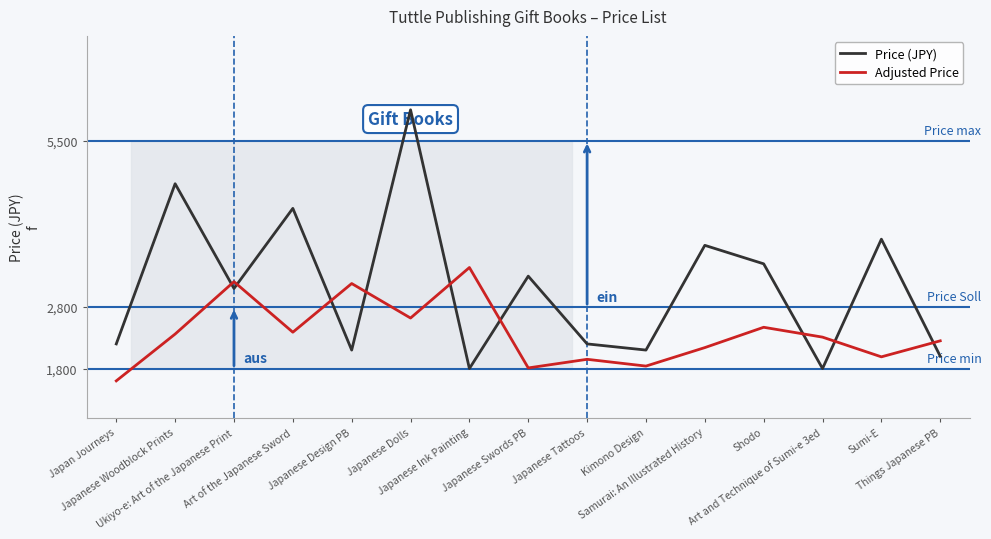

How many interior local peaks does the Price (JPY) series have?

6